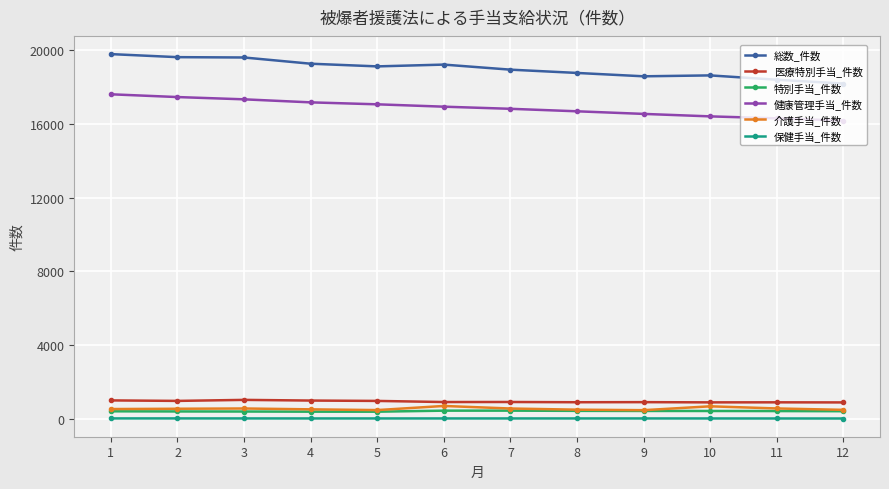

Which series has the largest total across all categories?

総数_件数